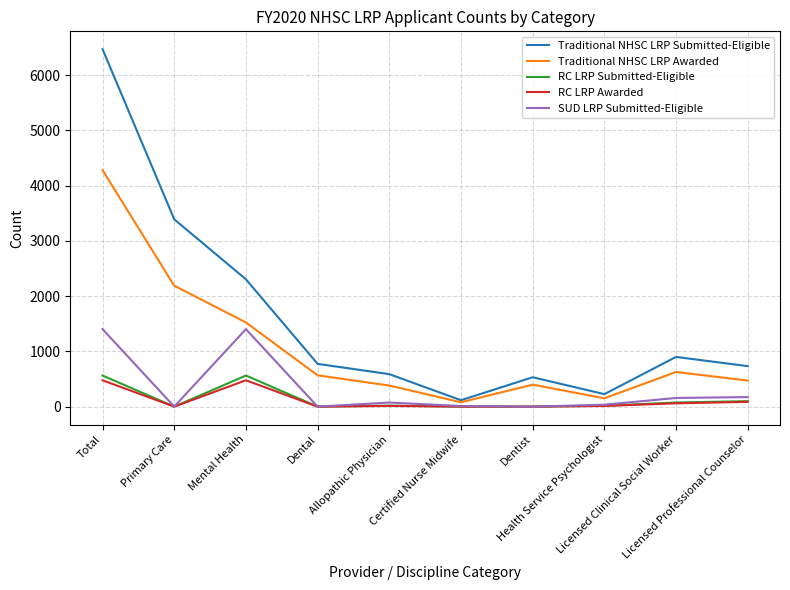

List the series in order of their peak value, lowest first.

RC LRP Awarded, RC LRP Submitted-Eligible, SUD LRP Submitted-Eligible, Traditional NHSC LRP Awarded, Traditional NHSC LRP Submitted-Eligible